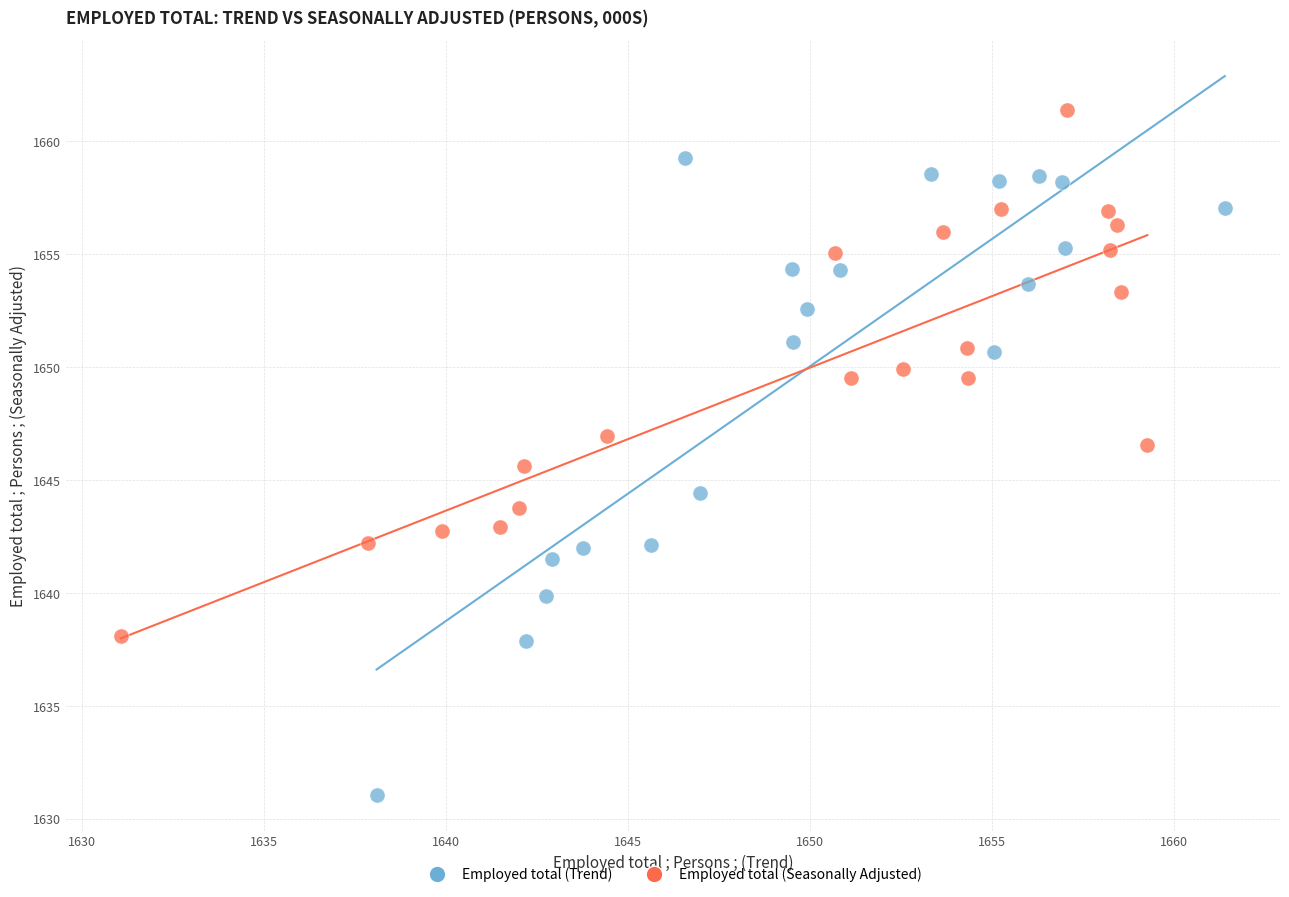

Which series contains the highest Y value?

Employed total (Seasonally Adjusted)